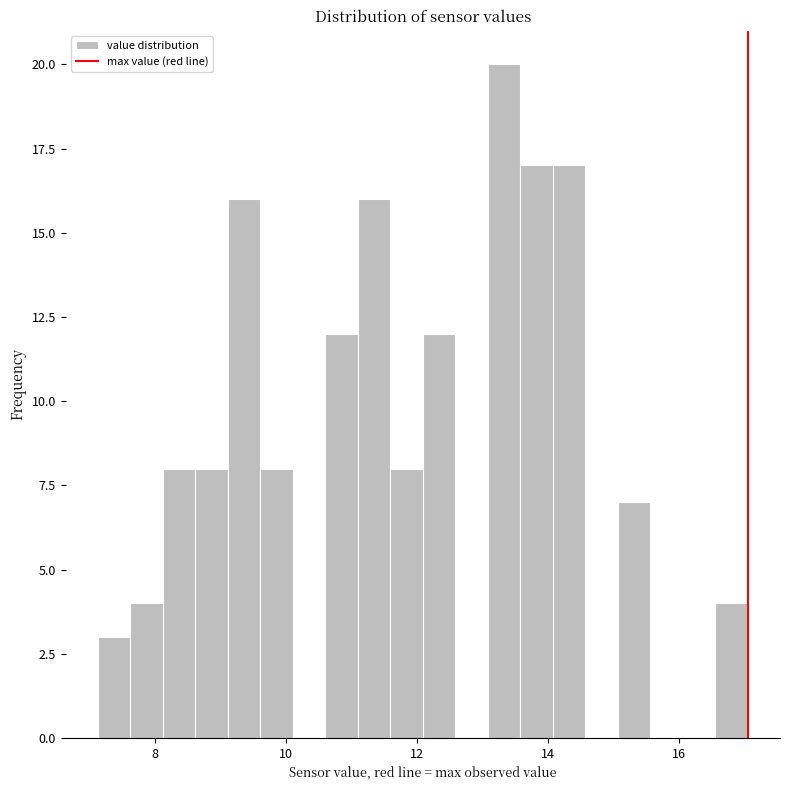

Around what value on the x-axis is the tallest bar? Give the approximate position of its centre, as read against the axis.

13.4